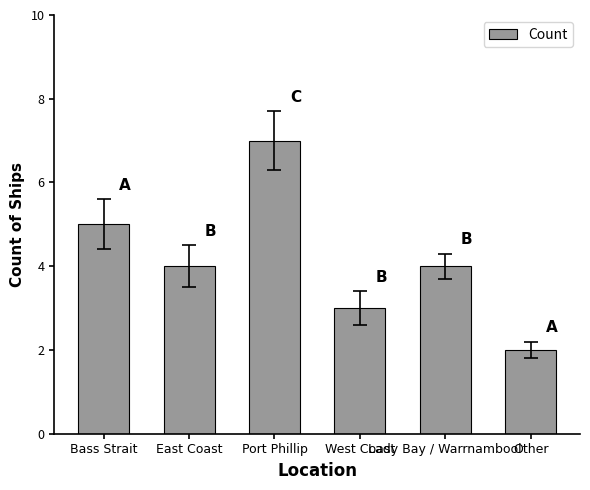

What is the average value?

4